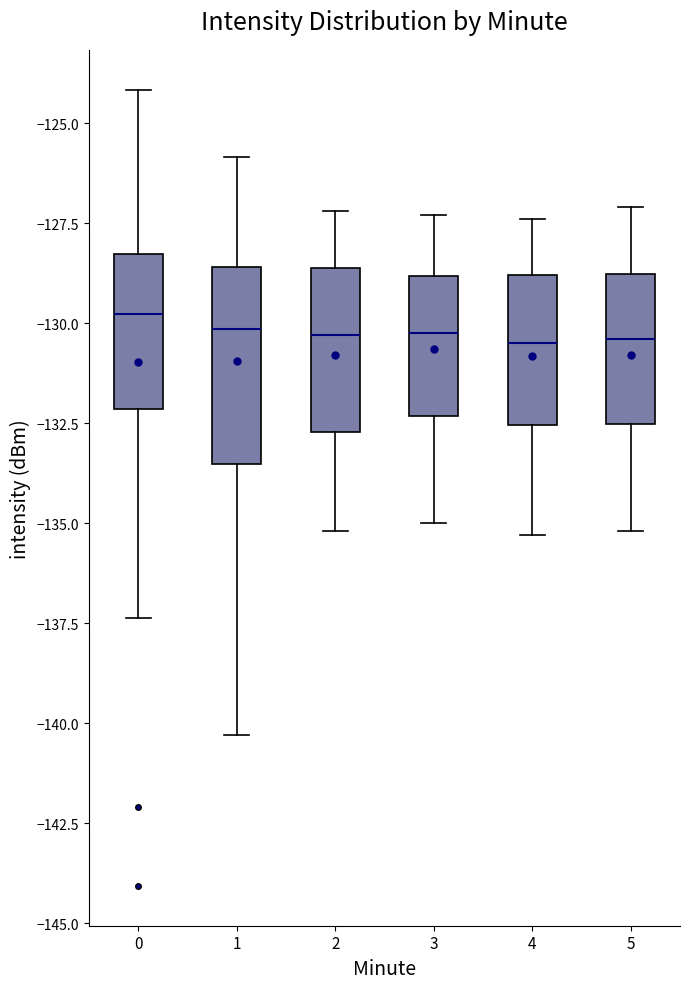

Where does the lower whisker of the box at x = 1 end on the y-axis? The values are not printed on the chart, so give them approximately, as read against the axis.

-140.5